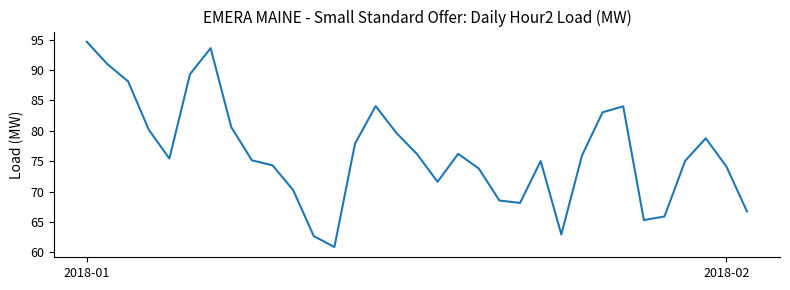

What is the maximum value shown in the chart?

94.6